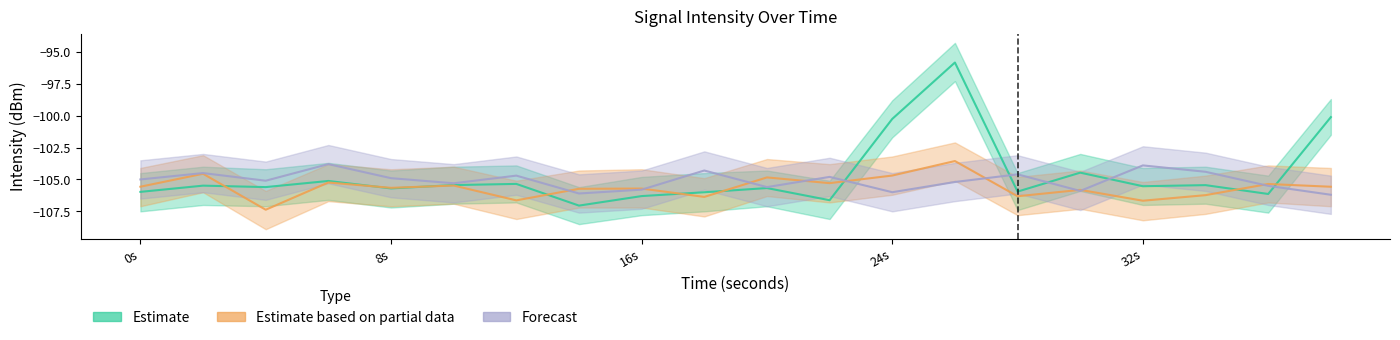

What is the value of the Forecast point at the 17th from the left?

-103.9